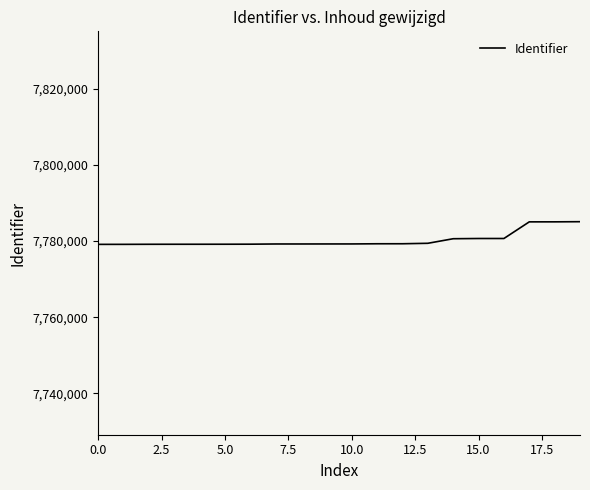

What is the difference between the second highest and minimum values?

5915